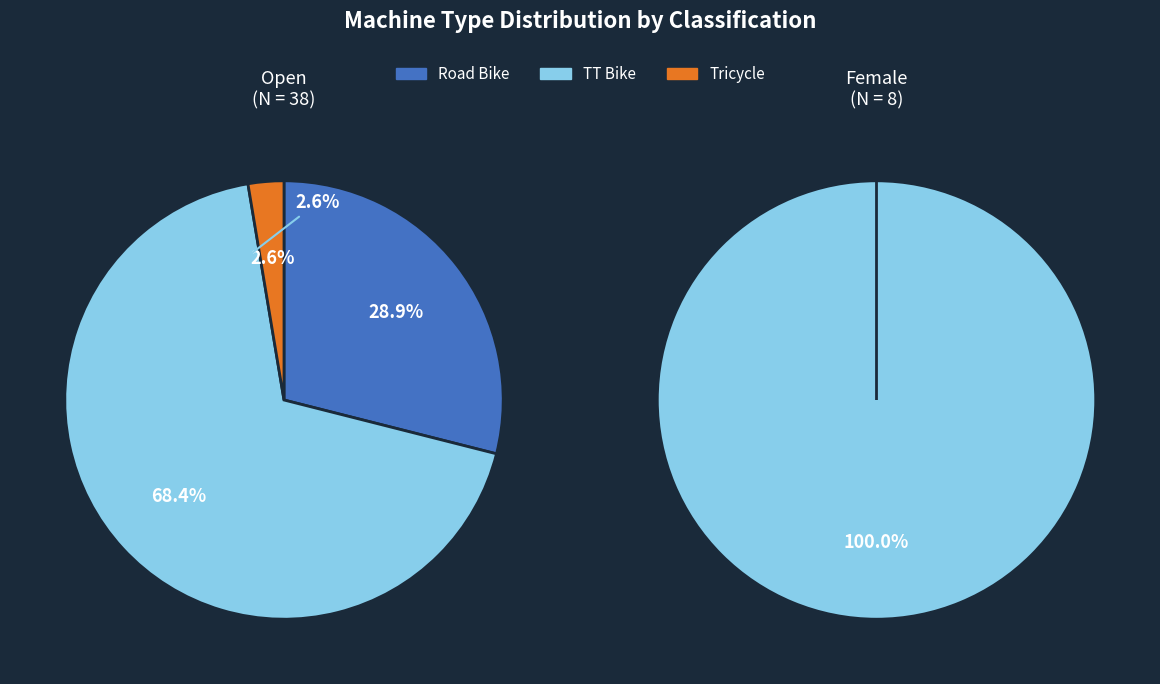

Is the sum of Road Bike and TT Bike greater than half?

Yes